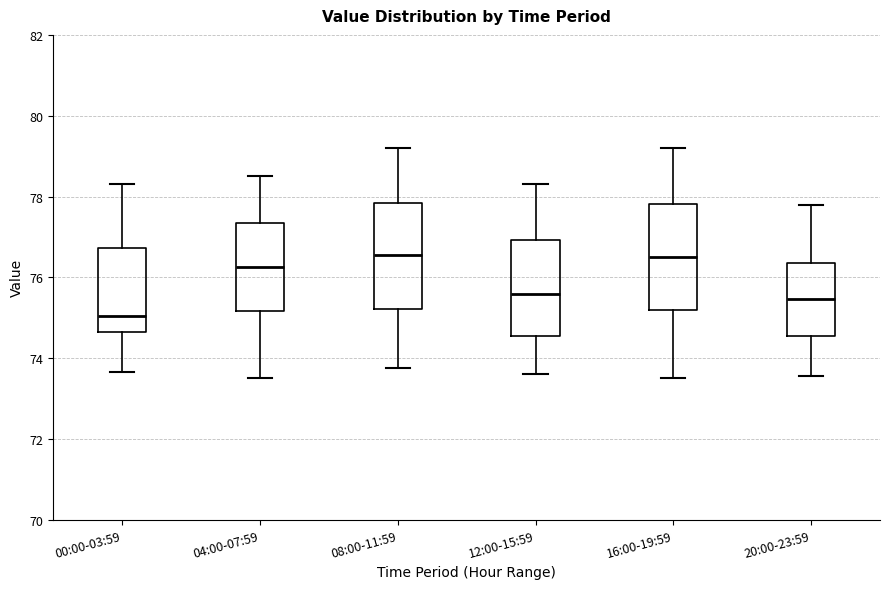

Where does the lower whisker of the box for 12:00-15:59 end on the y-axis? The values are not printed on the chart, so give them approximately, as read against the axis.

73.6